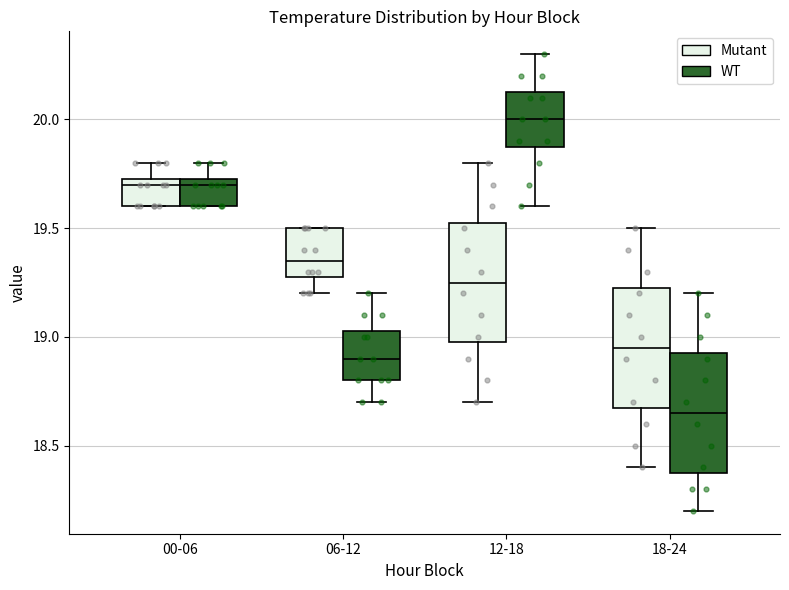

Reading left to right, transcribe this box plot: for each box, give where its median line is, the range the box spans, and where its two whiskers end, as read against the y-axis. The values are not printed on the chart, so give them approximately, as read against the axis.

00-06 (Mutant): median 19.70, box 19.60 to 19.75, whiskers 19.60 to 19.80
00-06 (WT): median 19.70, box 19.60 to 19.75, whiskers 19.60 to 19.80
06-12 (Mutant): median 19.35, box 19.30 to 19.50, whiskers 19.20 to 19.50
06-12 (WT): median 18.90, box 18.80 to 19.05, whiskers 18.70 to 19.20
12-18 (Mutant): median 19.25, box 19.00 to 19.55, whiskers 18.70 to 19.80
12-18 (WT): median 20.00, box 19.90 to 20.15, whiskers 19.60 to 20.30
18-24 (Mutant): median 18.95, box 18.70 to 19.25, whiskers 18.40 to 19.50
18-24 (WT): median 18.65, box 18.40 to 18.95, whiskers 18.20 to 19.20